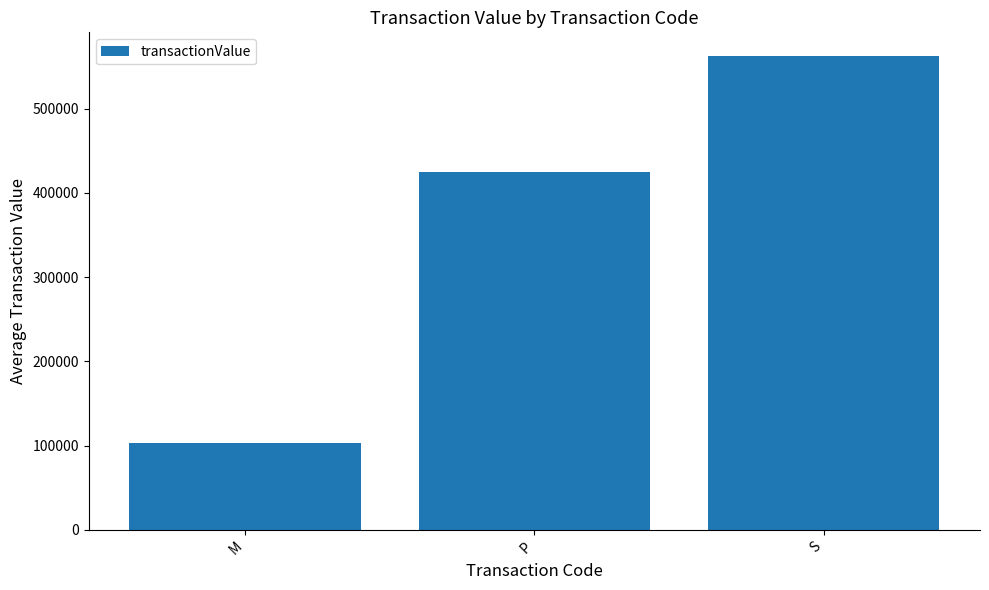

Which category has the highest value across all series?

S